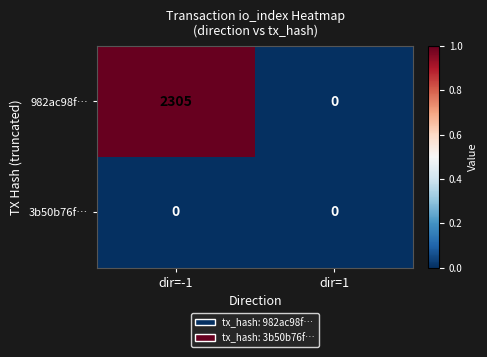

The value of 3b50b76f… at dir=-1 is 0. True or false?

True